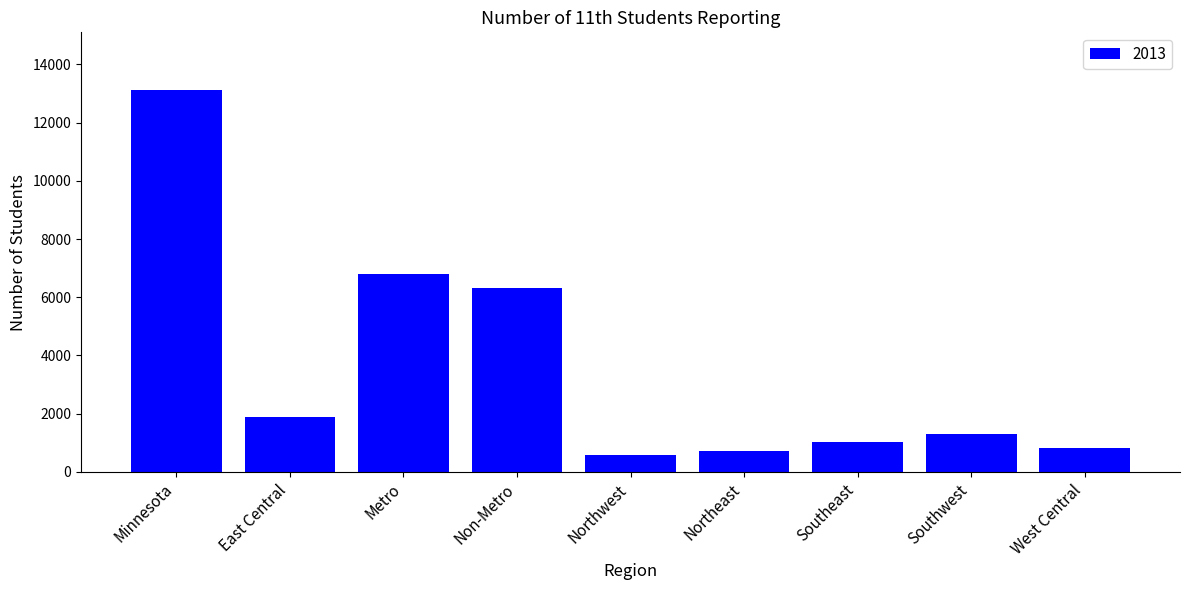

Where does the data first go above 1303?

Minnesota